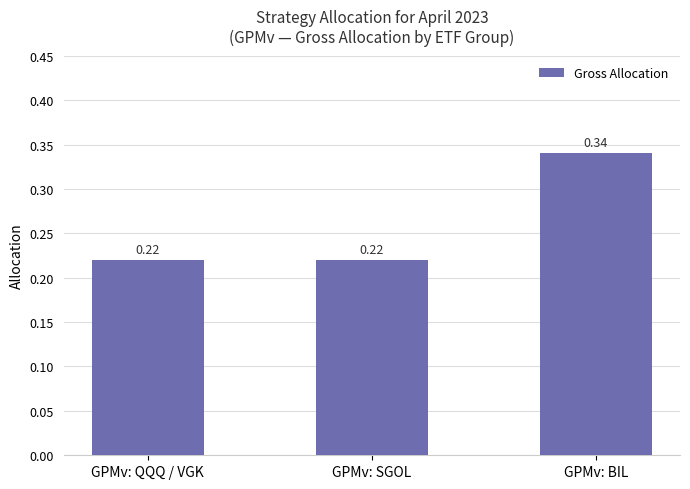

Which category has the highest value across all series?

GPMv: BIL